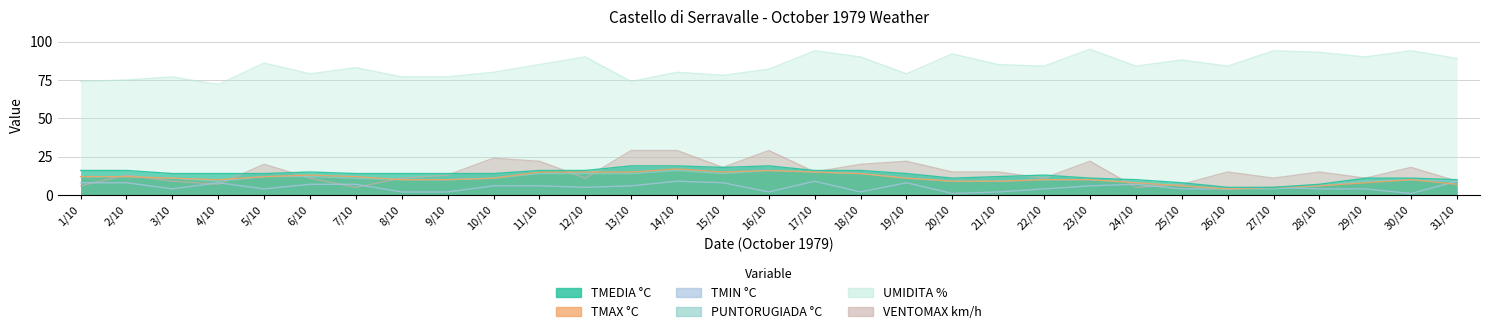

List the labels in order of PUNTORUGIADA °C value, smallest first.

26/10, 27/10, 25/10, 28/10, 24/10, 4/10, 20/10, 21/10, 29/10, 31/10, 8/10, 9/10, 22/10, 23/10, 30/10, 3/10, 7/10, 10/10, 19/10, 1/10, 2/10, 5/10, 6/10, 11/10, 12/10, 13/10, 15/10, 18/10, 17/10, 14/10, 16/10